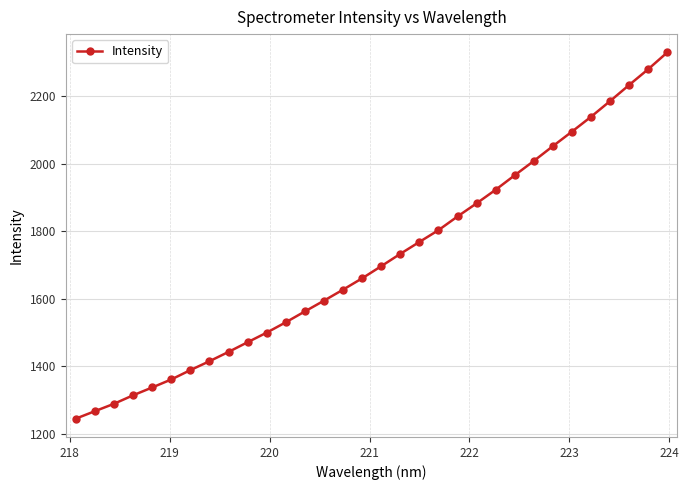

What is the value of the 24th point from the left?

1965.5